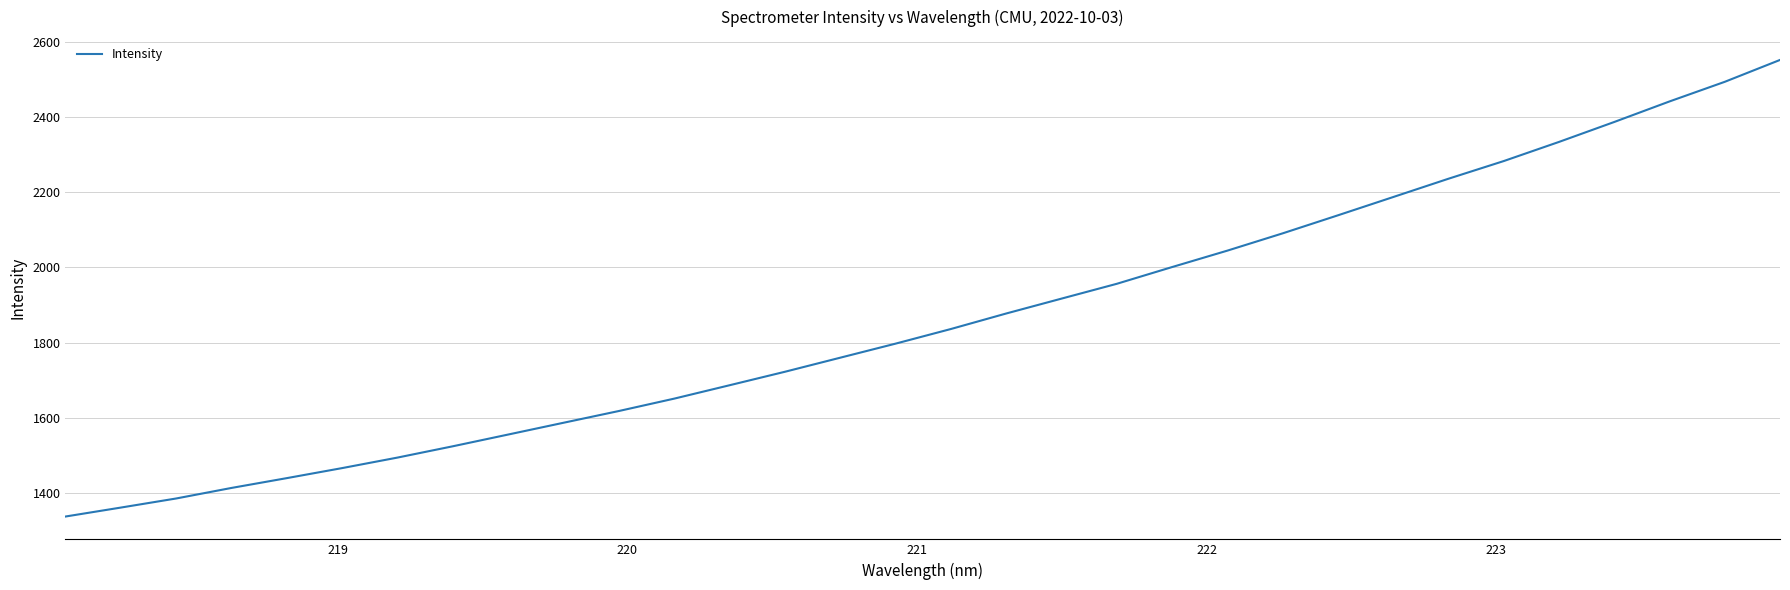

What is the smallest value displayed?

1336.4